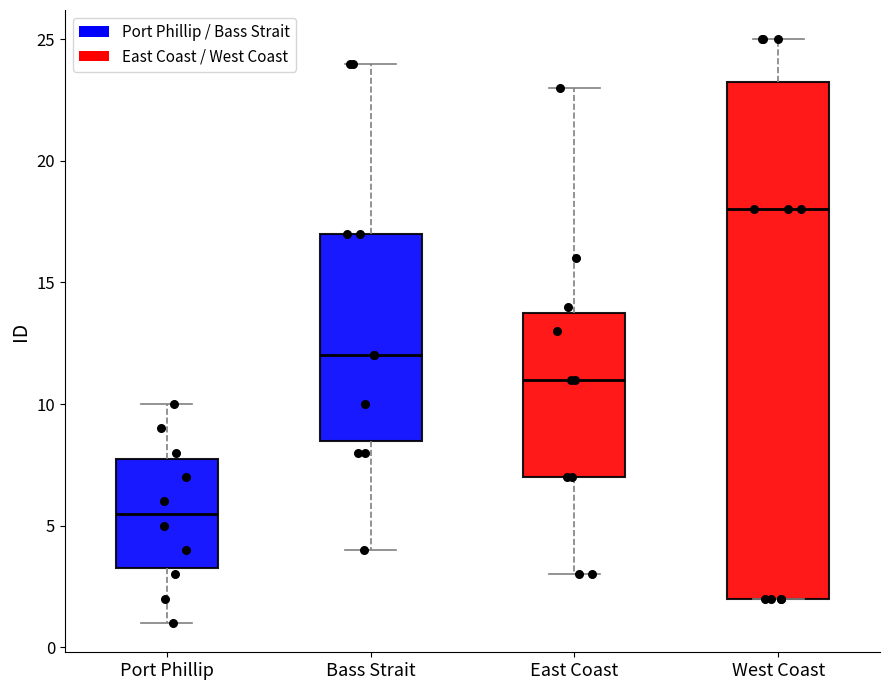

Reading left to right, transcribe this box plot: for each box, give where its median line is, the range the box spans, and where its two whiskers end, as read against the y-axis. The values are not printed on the chart, so give them approximately, as read against the axis.

Port Phillip: median 5.5, box 3.5 to 8.0, whiskers 1.0 to 10.0
Bass Strait: median 12.0, box 8.5 to 17.0, whiskers 4.0 to 24.0
East Coast: median 11.0, box 7.0 to 14.0, whiskers 3.0 to 23.0
West Coast: median 18.0, box 2.0 to 23.5, whiskers 2.0 to 25.0